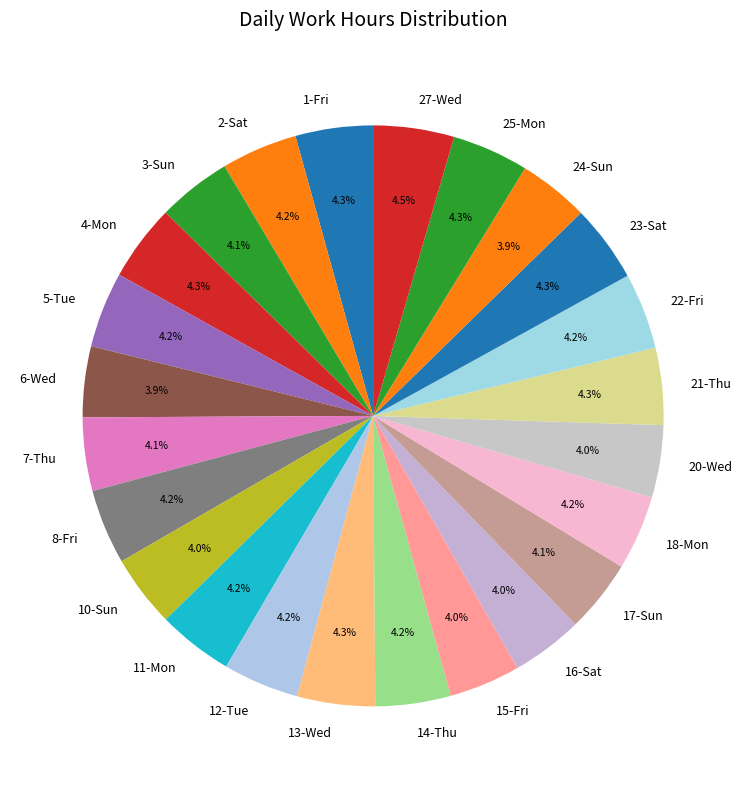

True or false: 5-Tue accounts for 13% of the total.

False